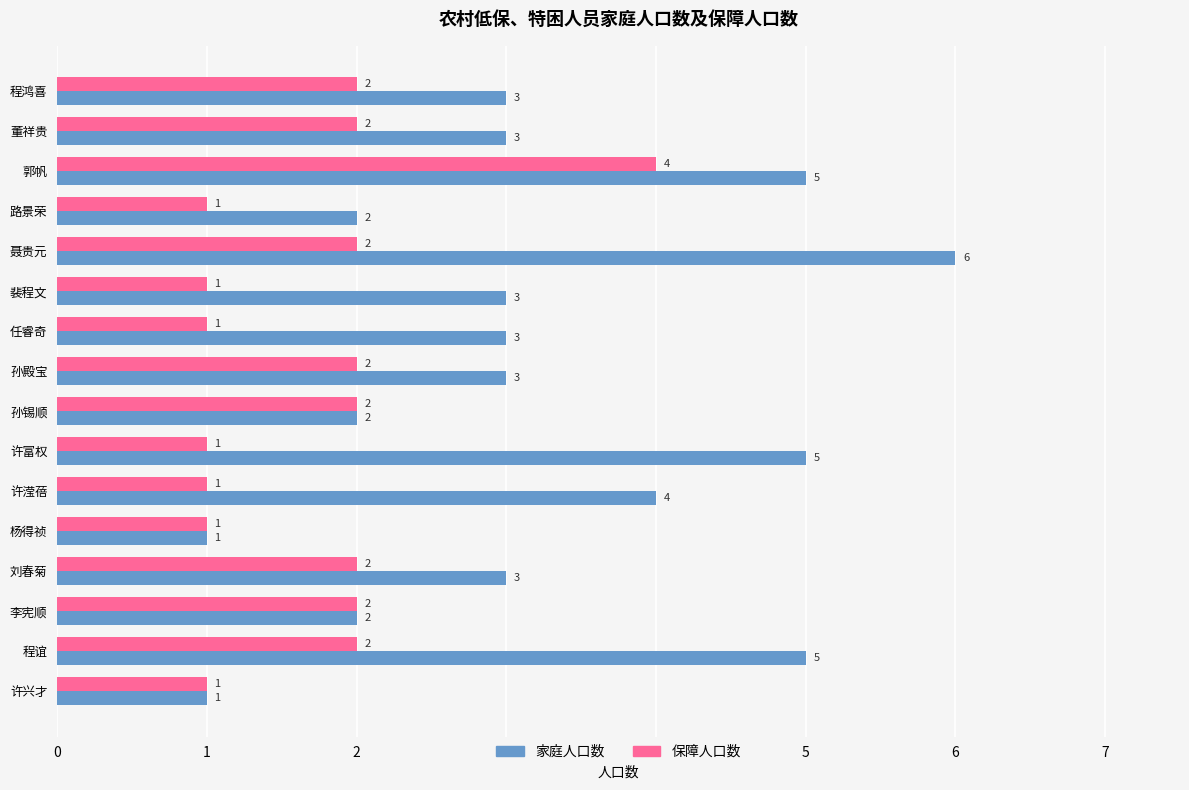

Which series has the largest range (max minus min)?

家庭人口数